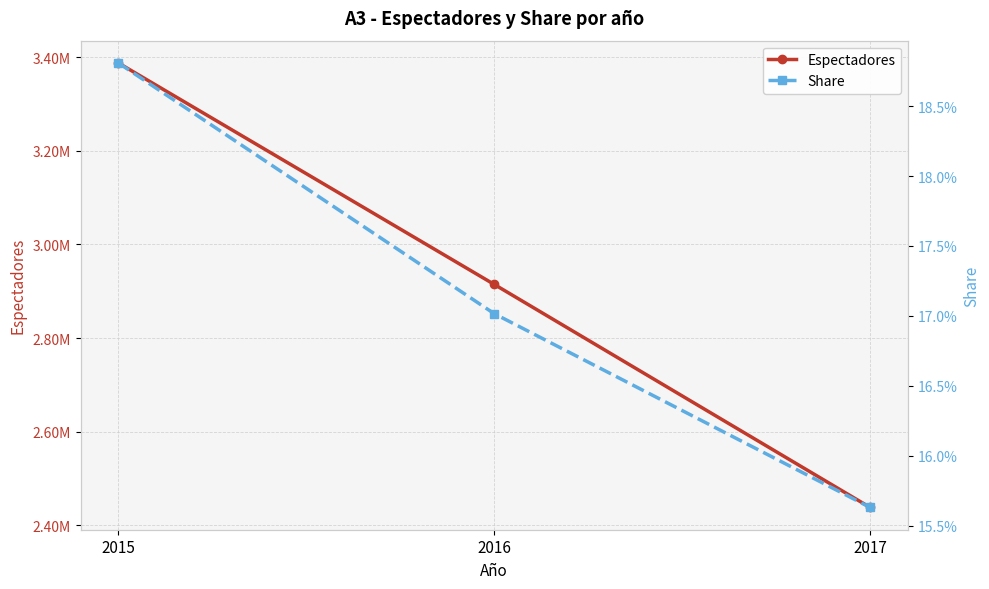

At how many categories does at least one series exceed 2353251?

3